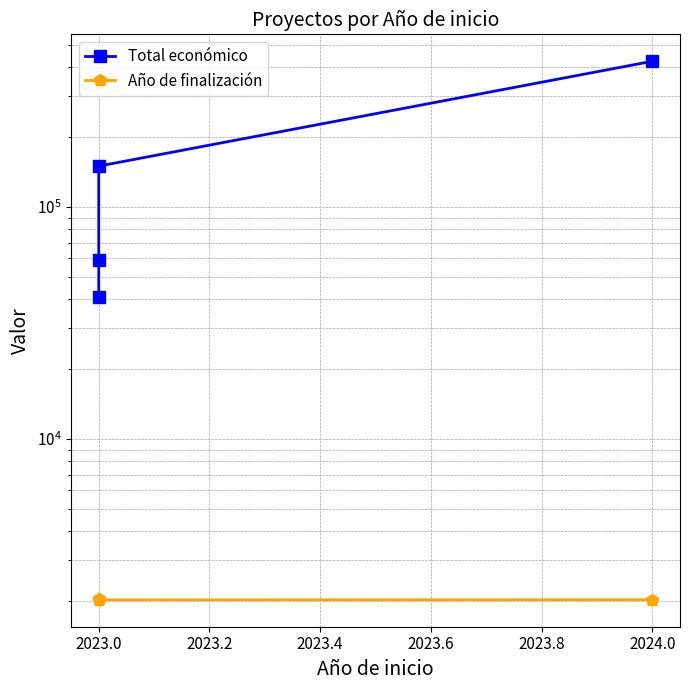

What is the sum of the Año de finalización values at 2024.0 and 2023.0?

4053